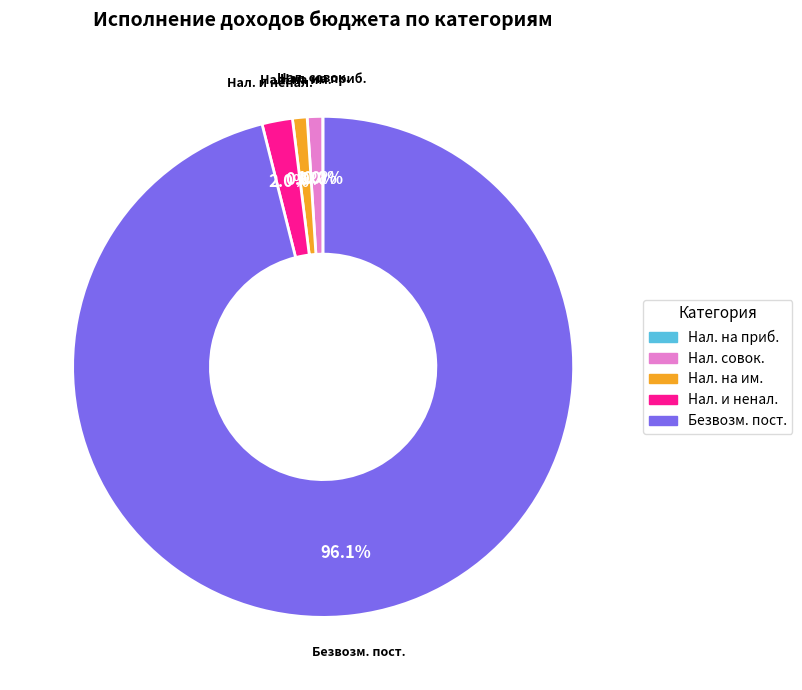

Does any single category account for the majority?

Yes